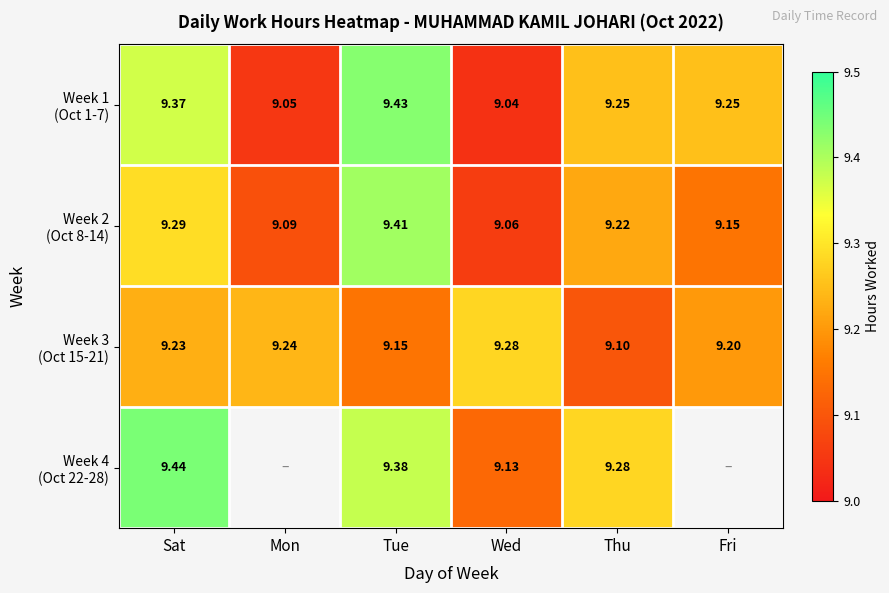

What is the difference between the Week 4 (Oct 22-28) values at Tue and Wed?

0.2